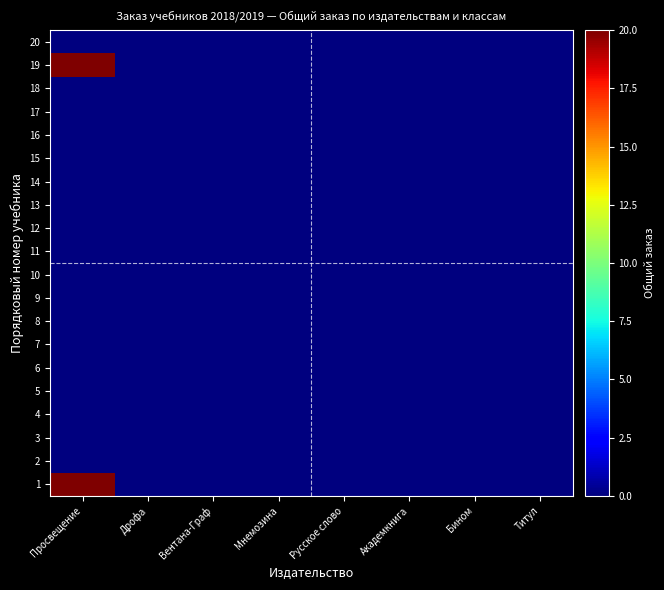

Reading right to left, what are all the values shown in this chart?

1: Титул=0	Бином=0	Академкнига=0	Русское слово=0	Мнемозина=0	Вентана-Граф=0	Дрофа=0	Просвещение=20
2: Титул=0	Бином=0	Академкнига=0	Русское слово=0	Мнемозина=0	Вентана-Граф=0	Дрофа=0	Просвещение=0
3: Титул=0	Бином=0	Академкнига=0	Русское слово=0	Мнемозина=0	Вентана-Граф=0	Дрофа=0	Просвещение=0
4: Титул=0	Бином=0	Академкнига=0	Русское слово=0	Мнемозина=0	Вентана-Граф=0	Дрофа=0	Просвещение=0
5: Титул=0	Бином=0	Академкнига=0	Русское слово=0	Мнемозина=0	Вентана-Граф=0	Дрофа=0	Просвещение=0
6: Титул=0	Бином=0	Академкнига=0	Русское слово=0	Мнемозина=0	Вентана-Граф=0	Дрофа=0	Просвещение=0
7: Титул=0	Бином=0	Академкнига=0	Русское слово=0	Мнемозина=0	Вентана-Граф=0	Дрофа=0	Просвещение=0
8: Титул=0	Бином=0	Академкнига=0	Русское слово=0	Мнемозина=0	Вентана-Граф=0	Дрофа=0	Просвещение=0
9: Титул=0	Бином=0	Академкнига=0	Русское слово=0	Мнемозина=0	Вентана-Граф=0	Дрофа=0	Просвещение=0
10: Титул=0	Бином=0	Академкнига=0	Русское слово=0	Мнемозина=0	Вентана-Граф=0	Дрофа=0	Просвещение=0
11: Титул=0	Бином=0	Академкнига=0	Русское слово=0	Мнемозина=0	Вентана-Граф=0	Дрофа=0	Просвещение=0
12: Титул=0	Бином=0	Академкнига=0	Русское слово=0	Мнемозина=0	Вентана-Граф=0	Дрофа=0	Просвещение=0
13: Титул=0	Бином=0	Академкнига=0	Русское слово=0	Мнемозина=0	Вентана-Граф=0	Дрофа=0	Просвещение=0
14: Титул=0	Бином=0	Академкнига=0	Русское слово=0	Мнемозина=0	Вентана-Граф=0	Дрофа=0	Просвещение=0
15: Титул=0	Бином=0	Академкнига=0	Русское слово=0	Мнемозина=0	Вентана-Граф=0	Дрофа=0	Просвещение=0
16: Титул=0	Бином=0	Академкнига=0	Русское слово=0	Мнемозина=0	Вентана-Граф=0	Дрофа=0	Просвещение=0
17: Титул=0	Бином=0	Академкнига=0	Русское слово=0	Мнемозина=0	Вентана-Граф=0	Дрофа=0	Просвещение=0
18: Титул=0	Бином=0	Академкнига=0	Русское слово=0	Мнемозина=0	Вентана-Граф=0	Дрофа=0	Просвещение=0
19: Титул=0	Бином=0	Академкнига=0	Русское слово=0	Мнемозина=0	Вентана-Граф=0	Дрофа=0	Просвещение=20
20: Титул=0	Бином=0	Академкнига=0	Русское слово=0	Мнемозина=0	Вентана-Граф=0	Дрофа=0	Просвещение=0